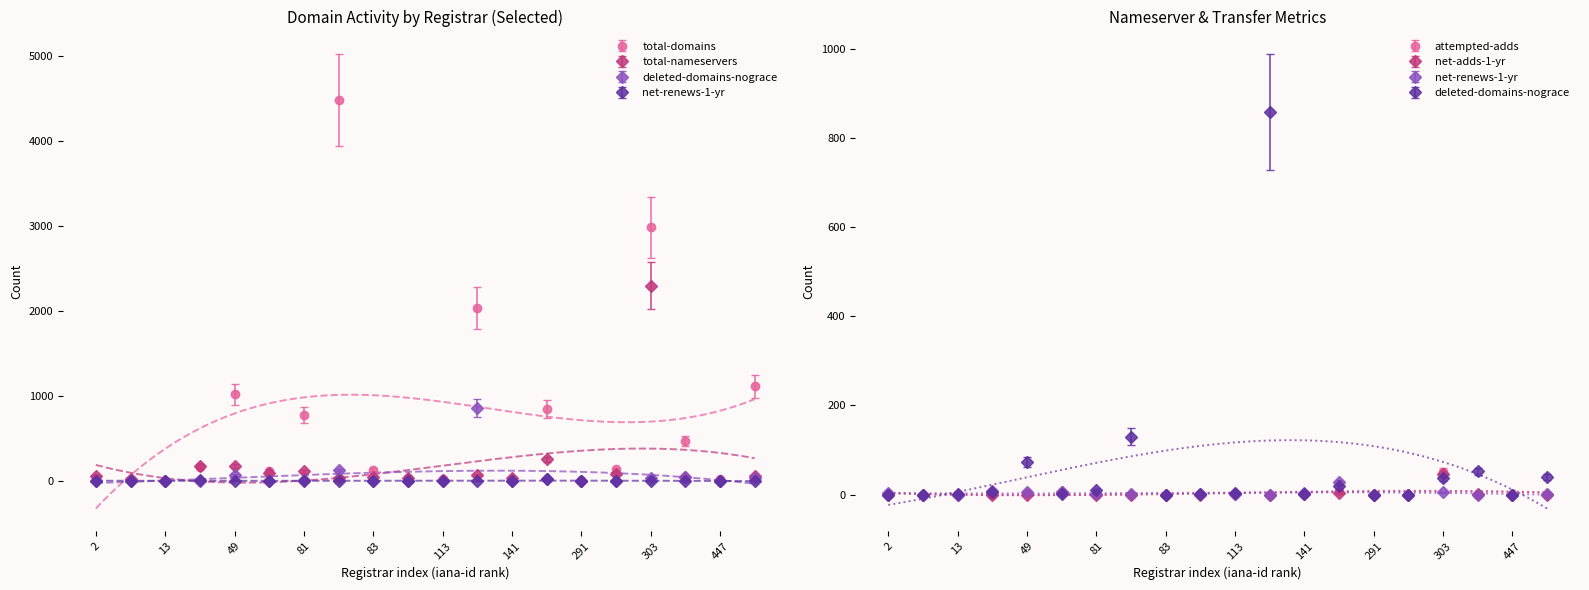

What is the difference between the maximum and second lowest values in the net-renews-1-yr series?

22.9